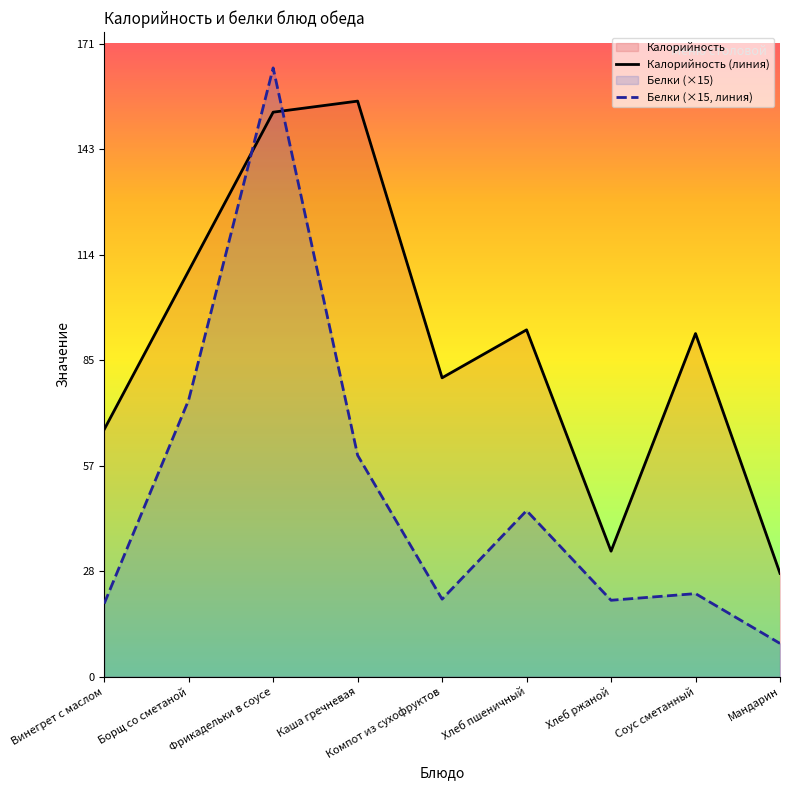

What is the difference between the Белки (×15, линия) values at Компот из сухофруктов and Борщ со сметаной?

54.0